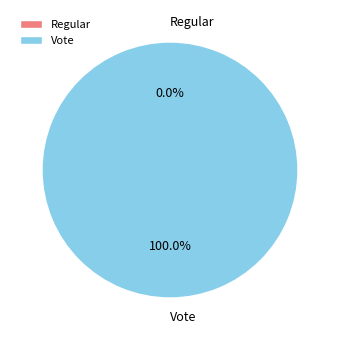

Is it true that Vote is 100% of the pie?

True